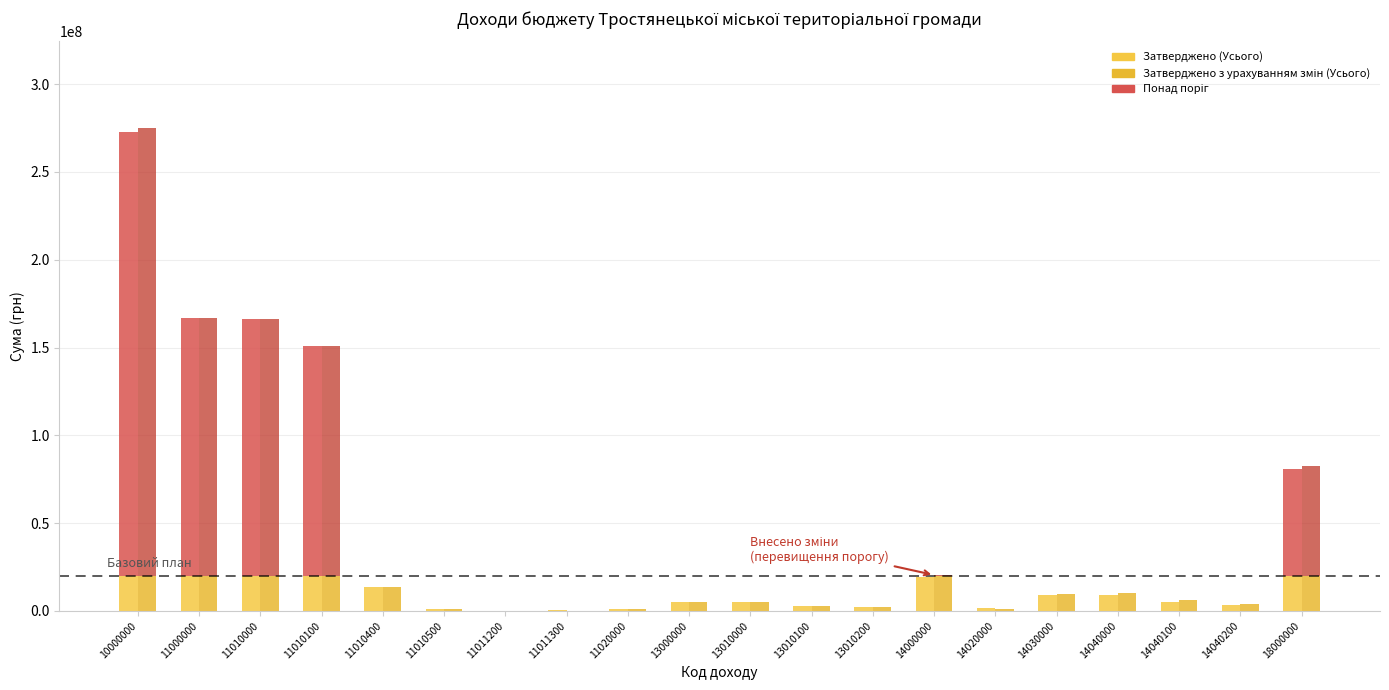

Where does the Затверджено (Усього) series first go above 5300000?

10000000